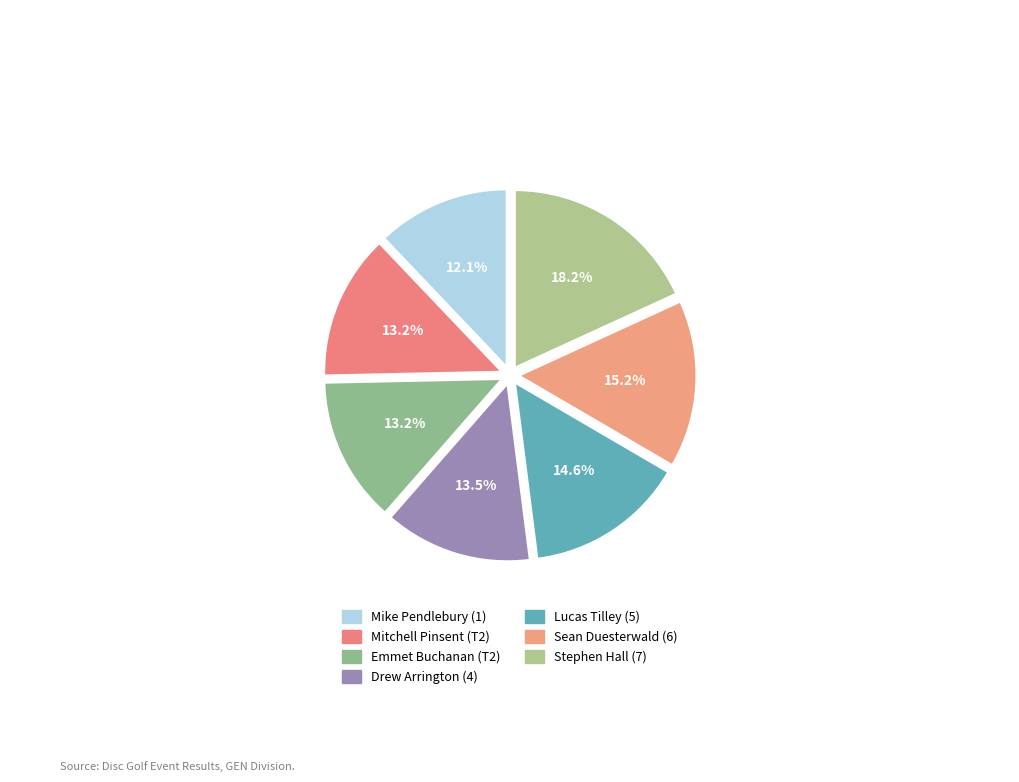

To the nearest percent, what percentage of the pie is Stephen Hall (7)?

18%